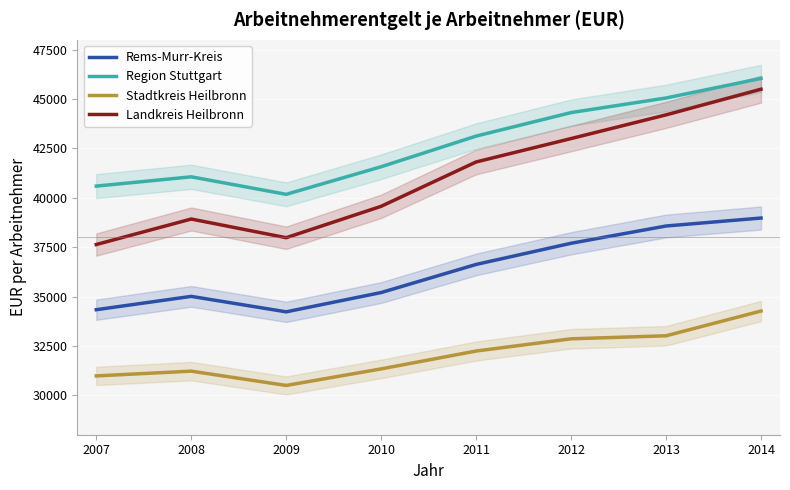

How many lines are shown in the chart?

4